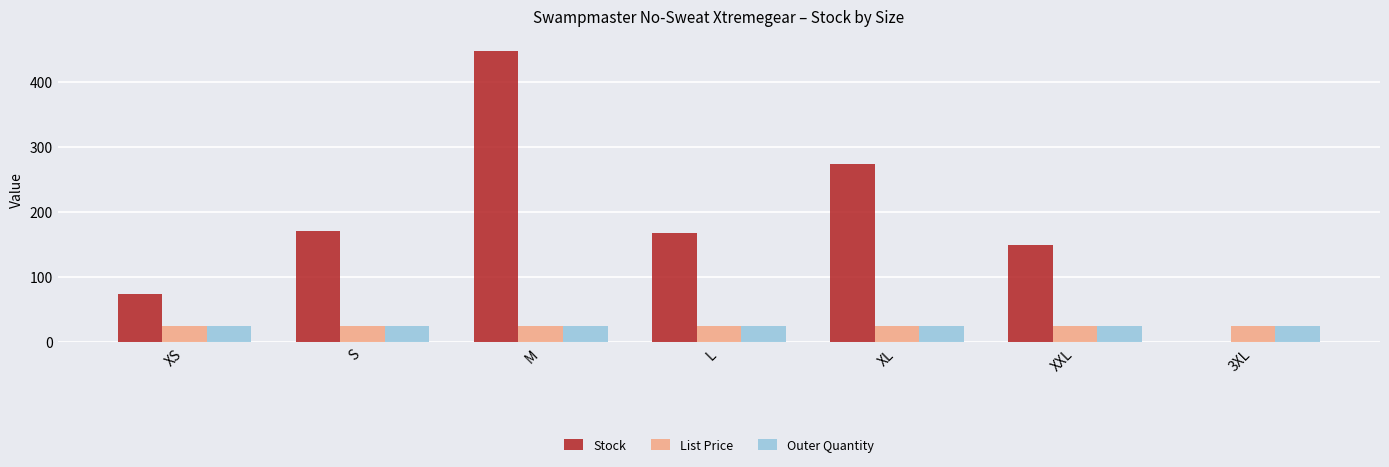

Which series has the largest total across all categories?

Stock